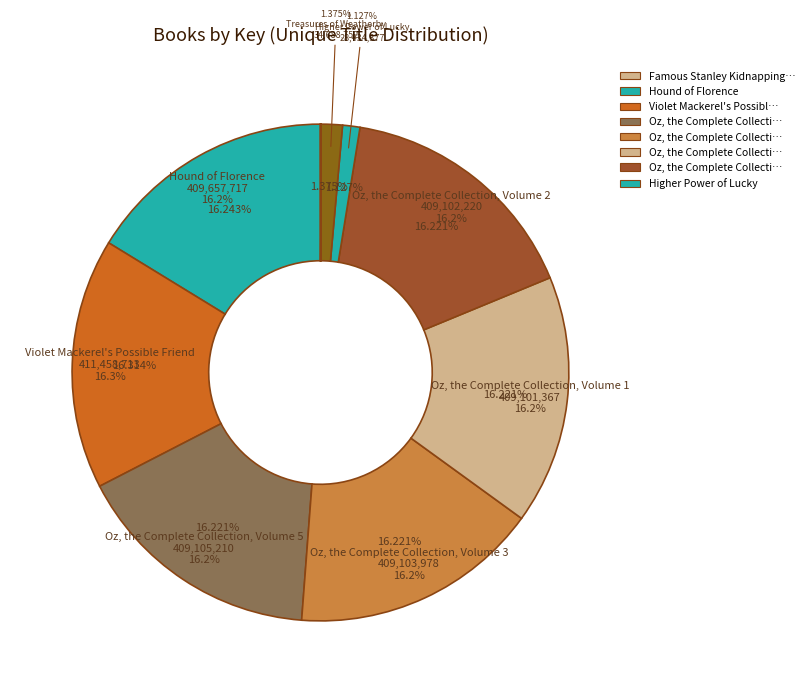

Approximately how many times larger is the value at Treasures of Weatherby compared to Oz, the Complete Collection, Volume 3?

0.1